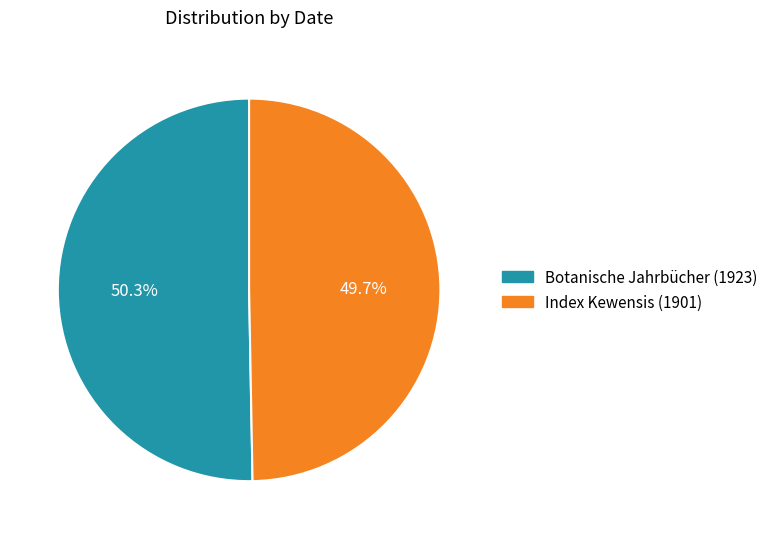

Combined, what portion of the pie is Index Kewensis (1901) and Botanische Jahrbücher (1923)?

100.0%